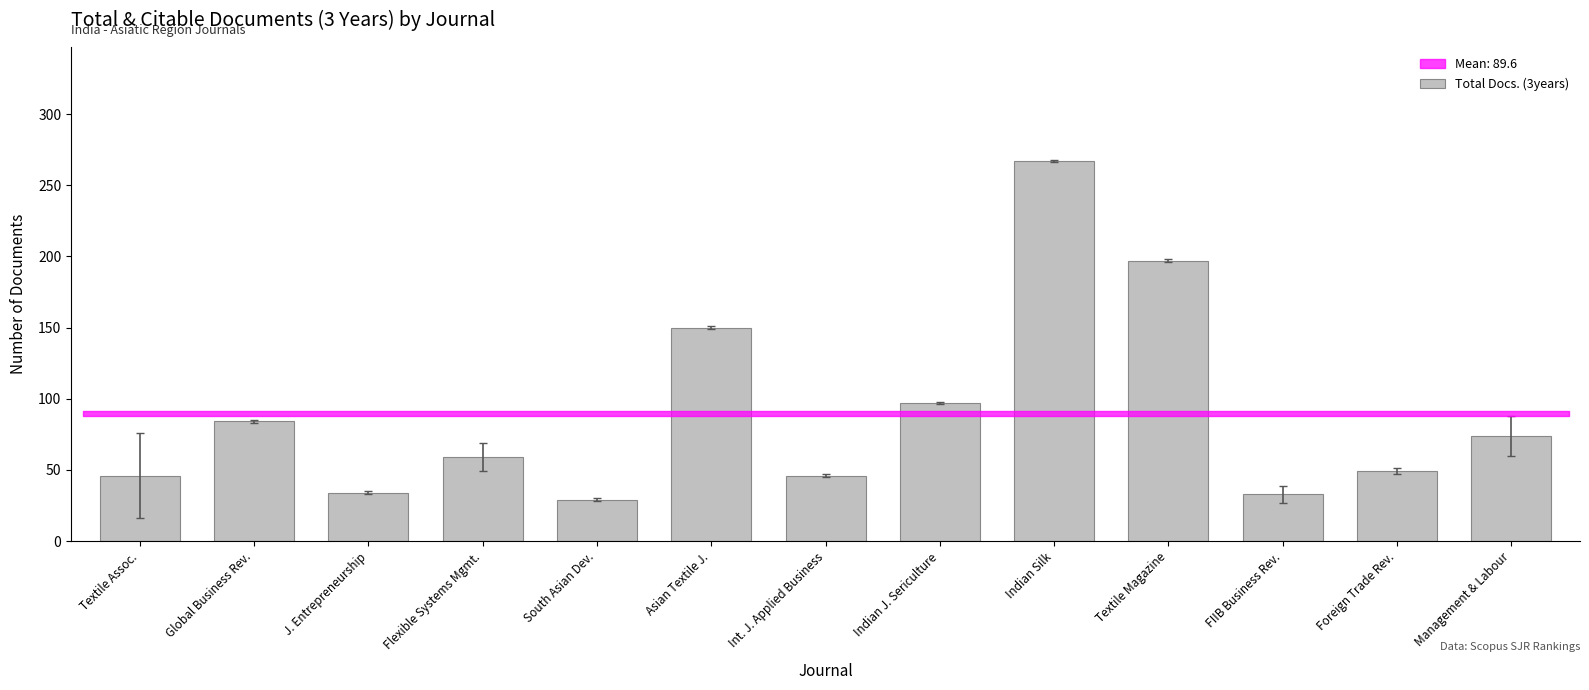

What is the smallest value displayed?

29